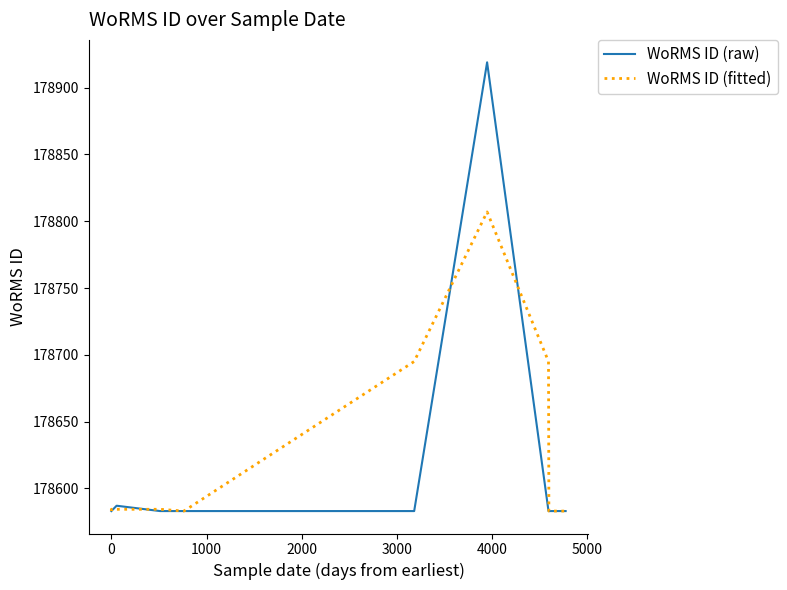

The value of WoRMS ID (fitted) at 5000 is 42685.7. True or false?

False